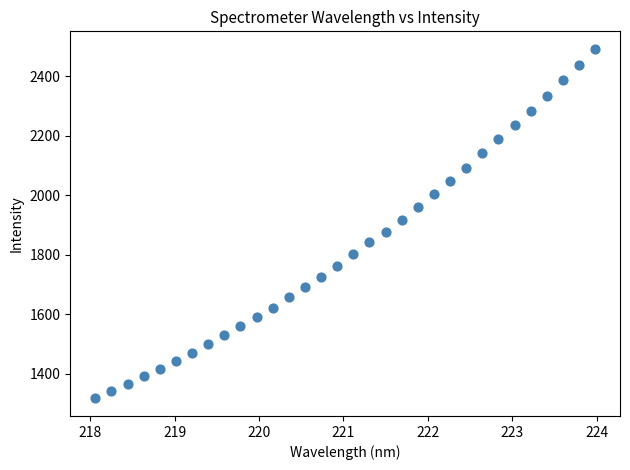

What is the range of Y values (max minus min)?

1176.6